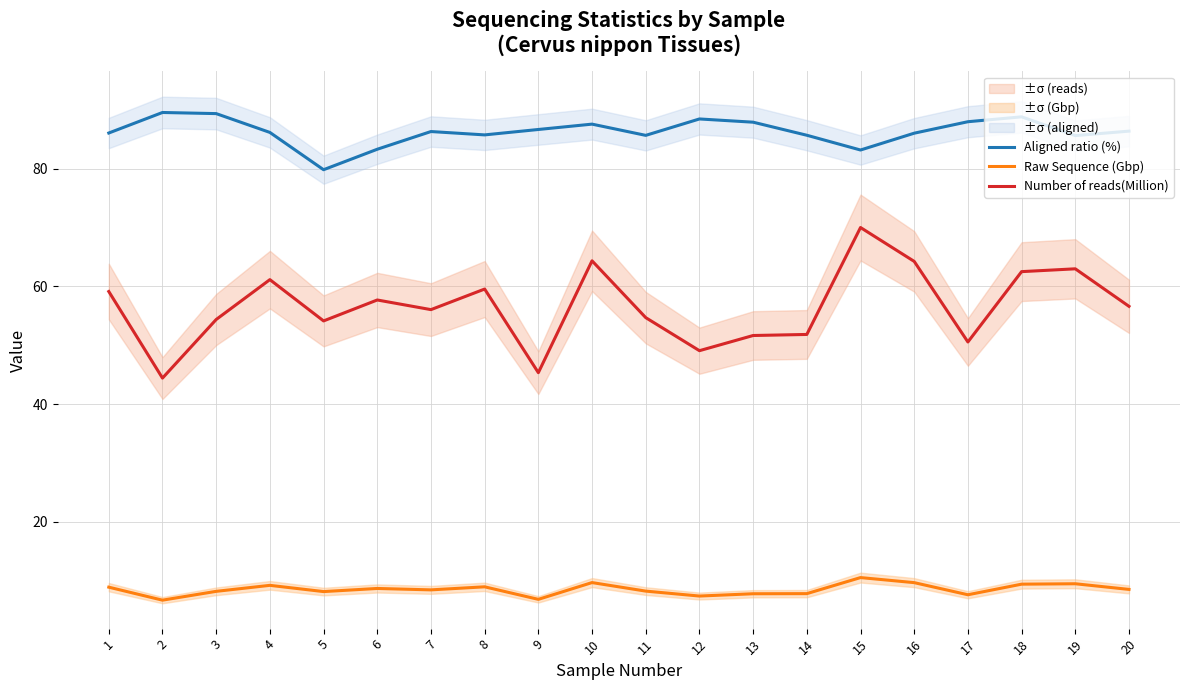

Is this an area chart (filled region under the line)?

No